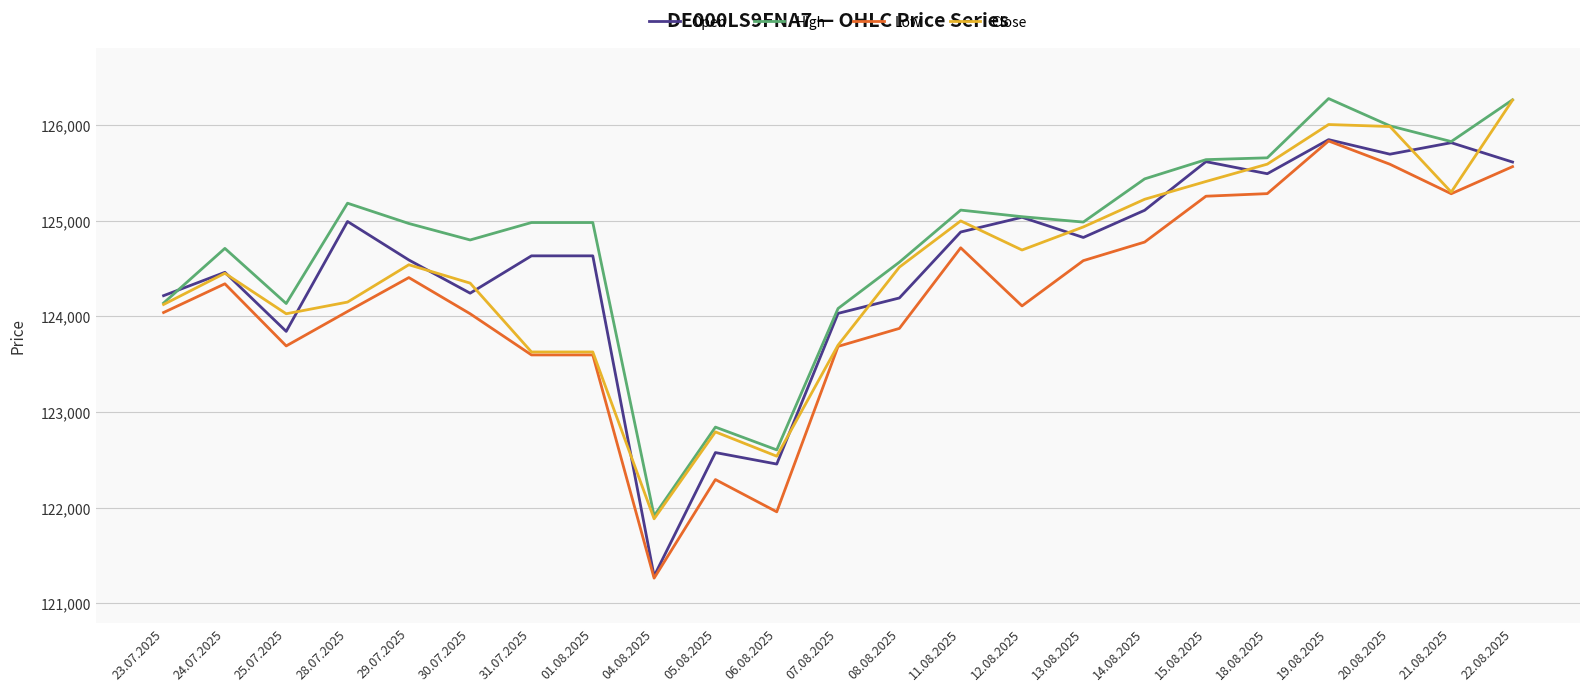

What is the maximum value for Close?

126258